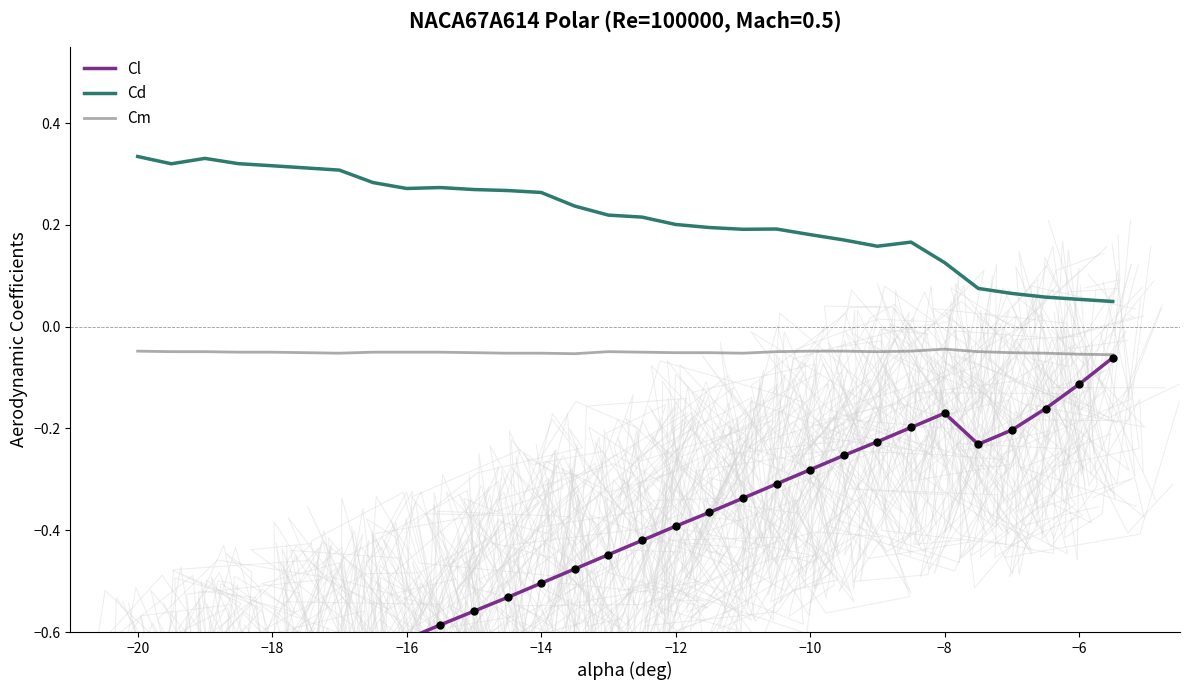

True or false: Cm and Cd cross at least once.

False